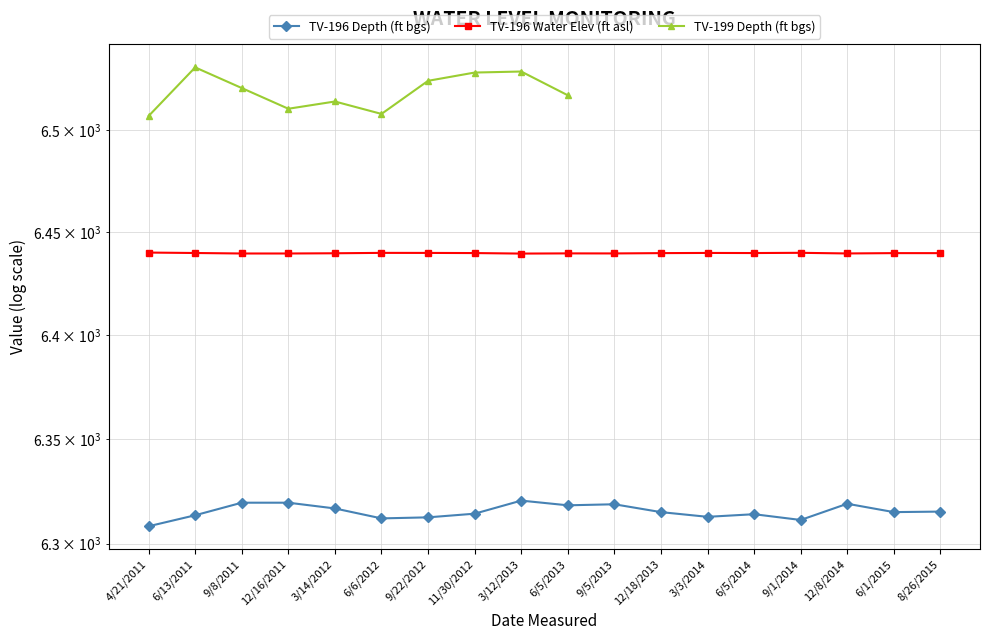

How many values in the TV-196 Depth to water (ft bgs) series are below 6315?

8